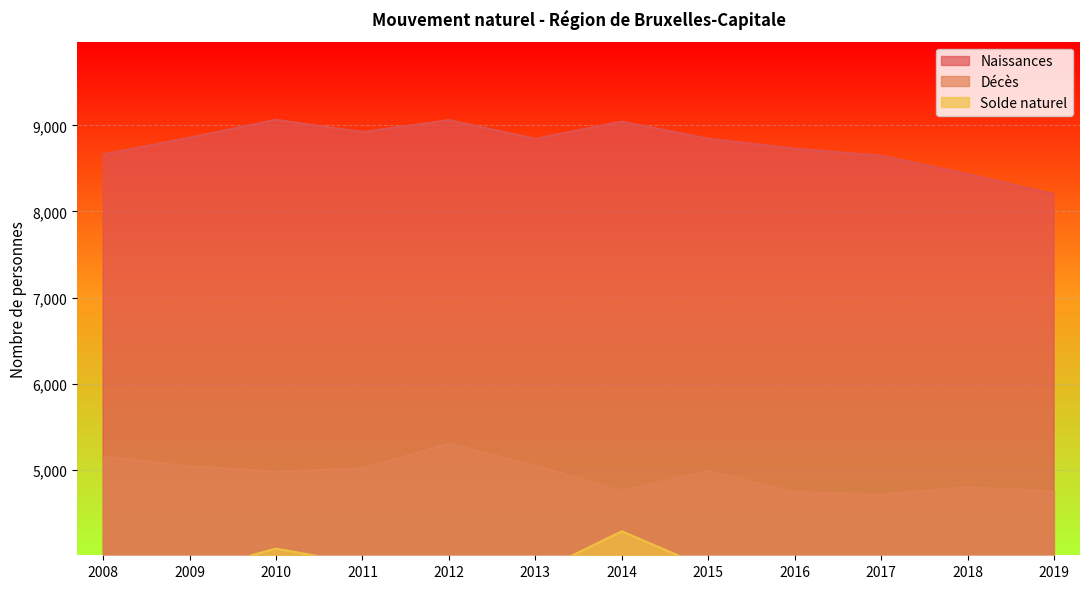

At which label does Solde naturel reach its peak?

2014